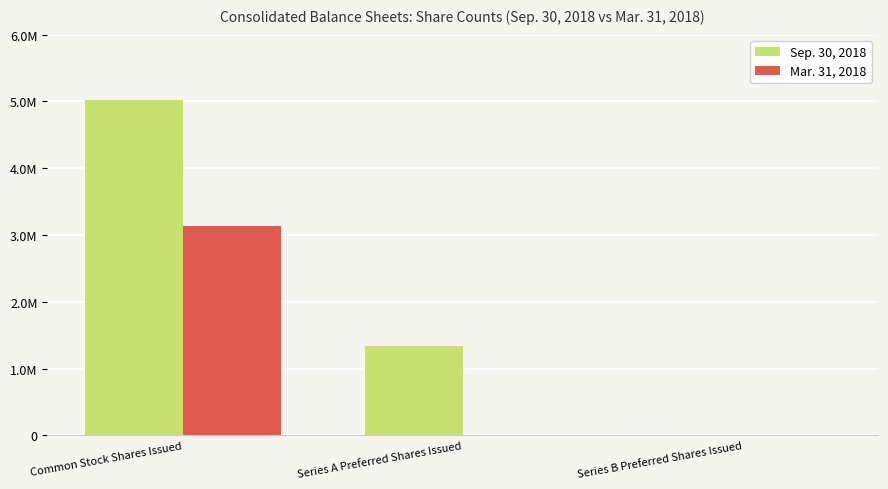

Which series has the largest total across all categories?

Sep. 30, 2018